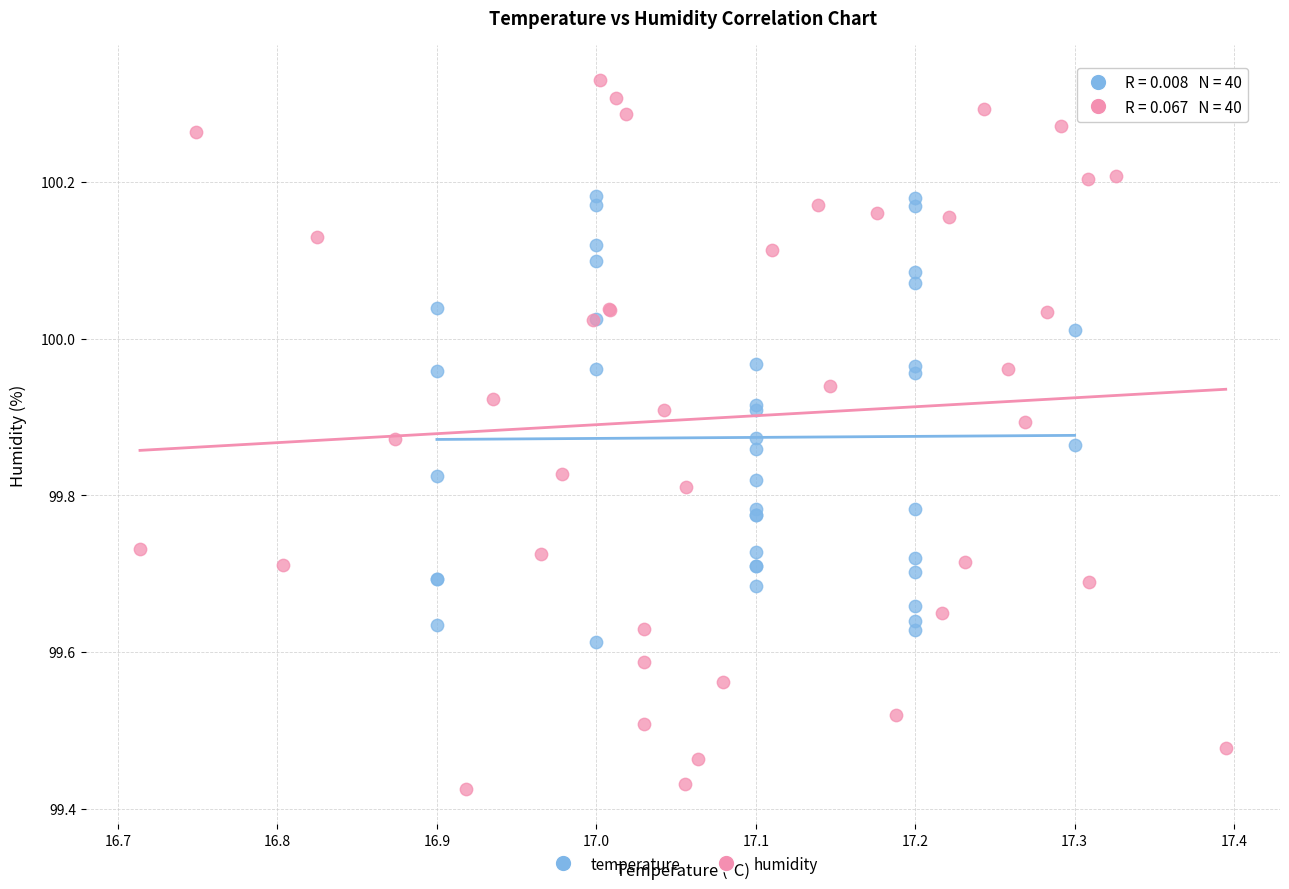

Which series reaches the minimum Y coordinate?

humidity